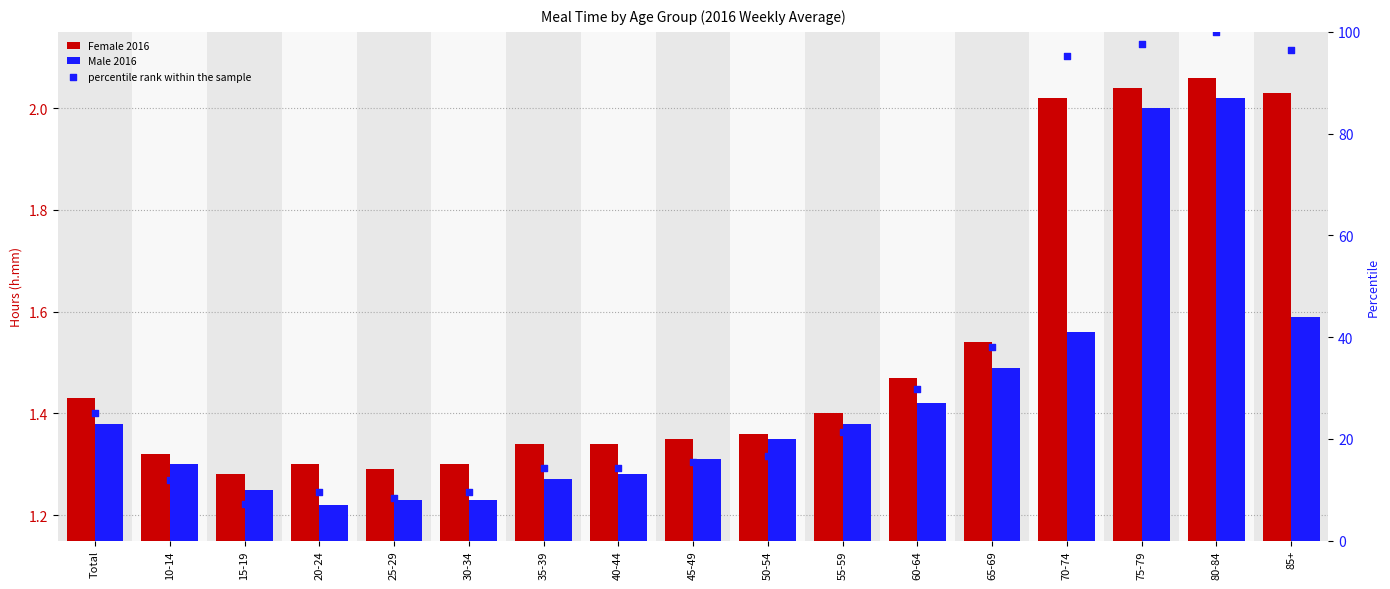

At which category is the sum across all series the highest?

80-84